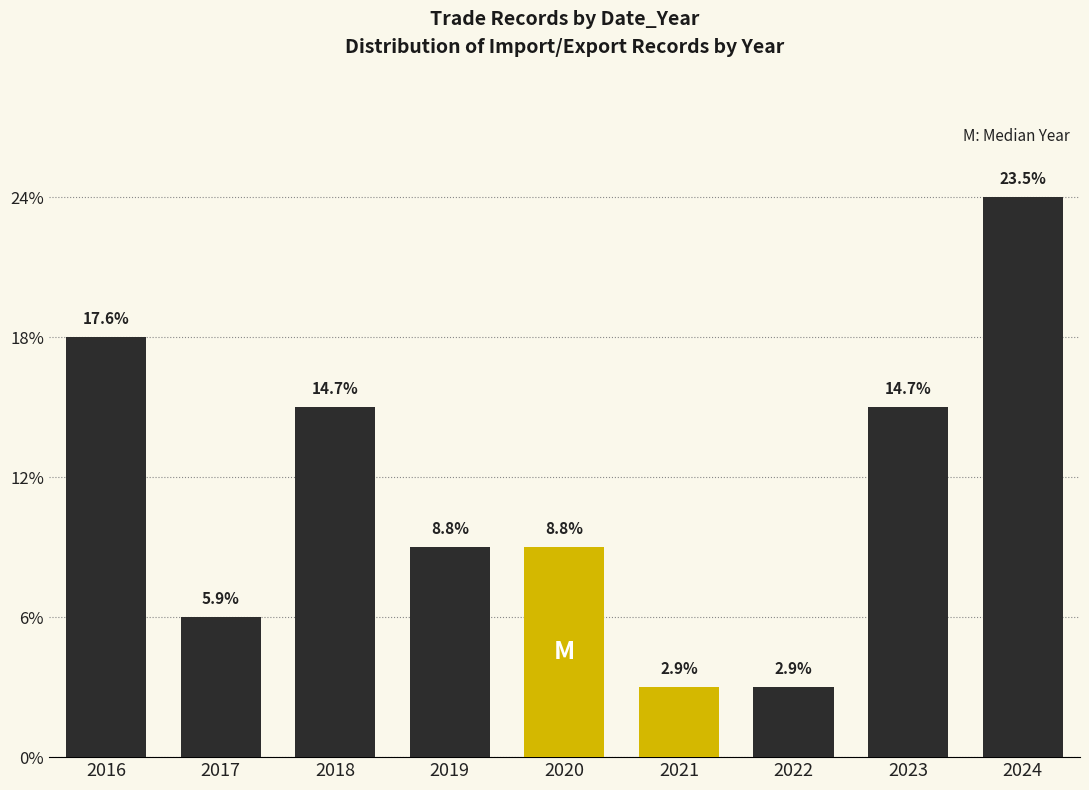

Does the chart contain any negative values?

No